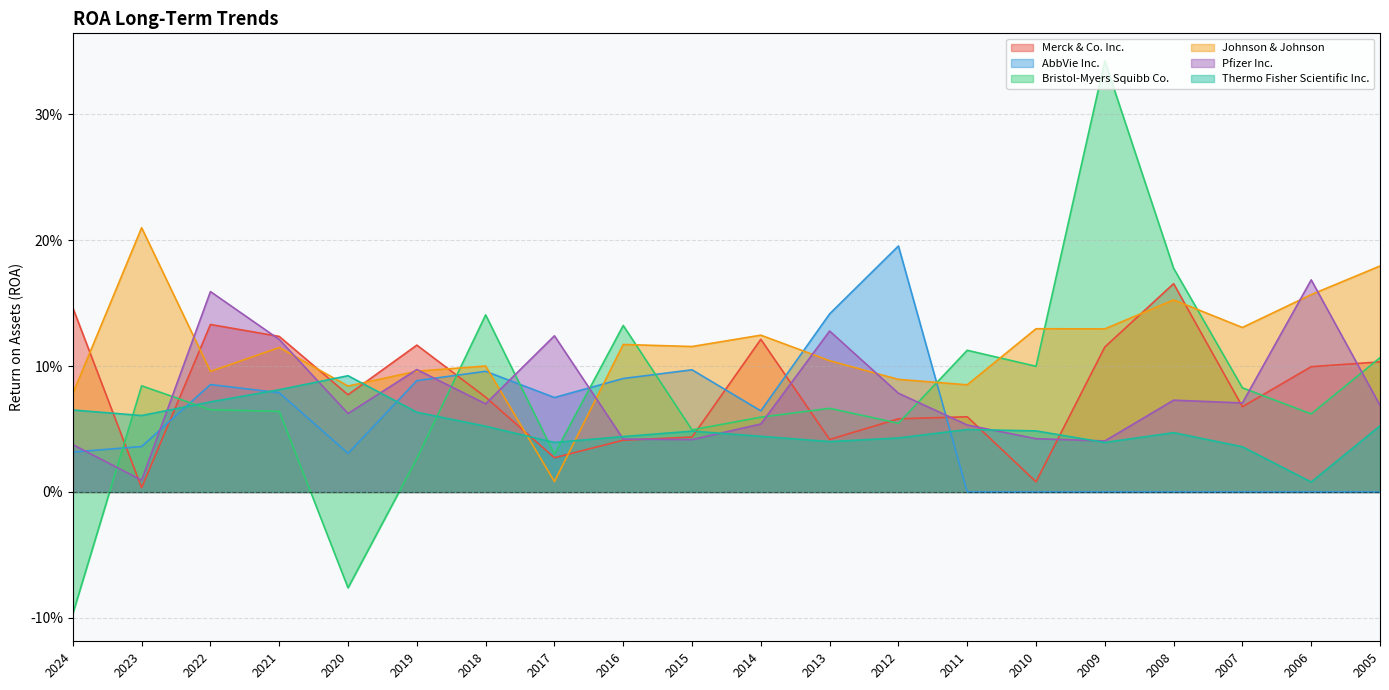

At which category does the chart reach its peak across all series?

2009